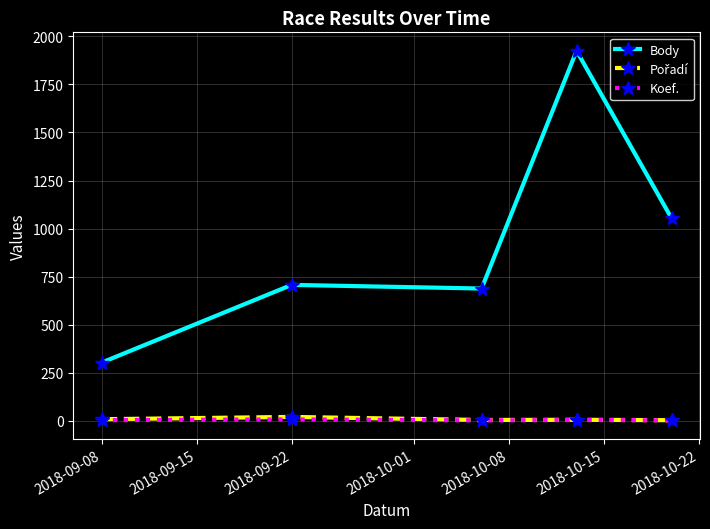

What is the lowest value of the Body series?

303